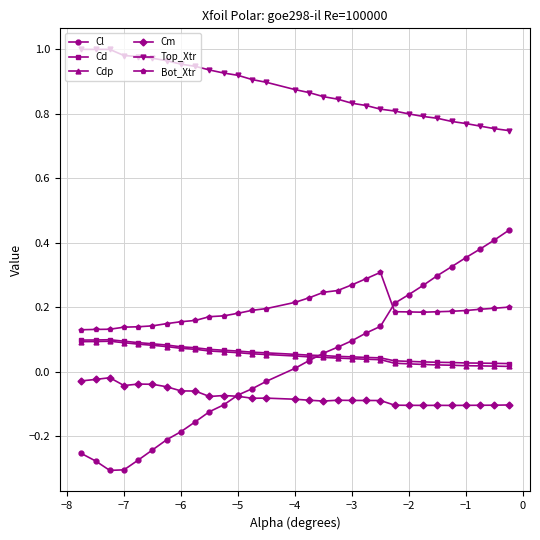

Which series has the widest spread of values?

Cl